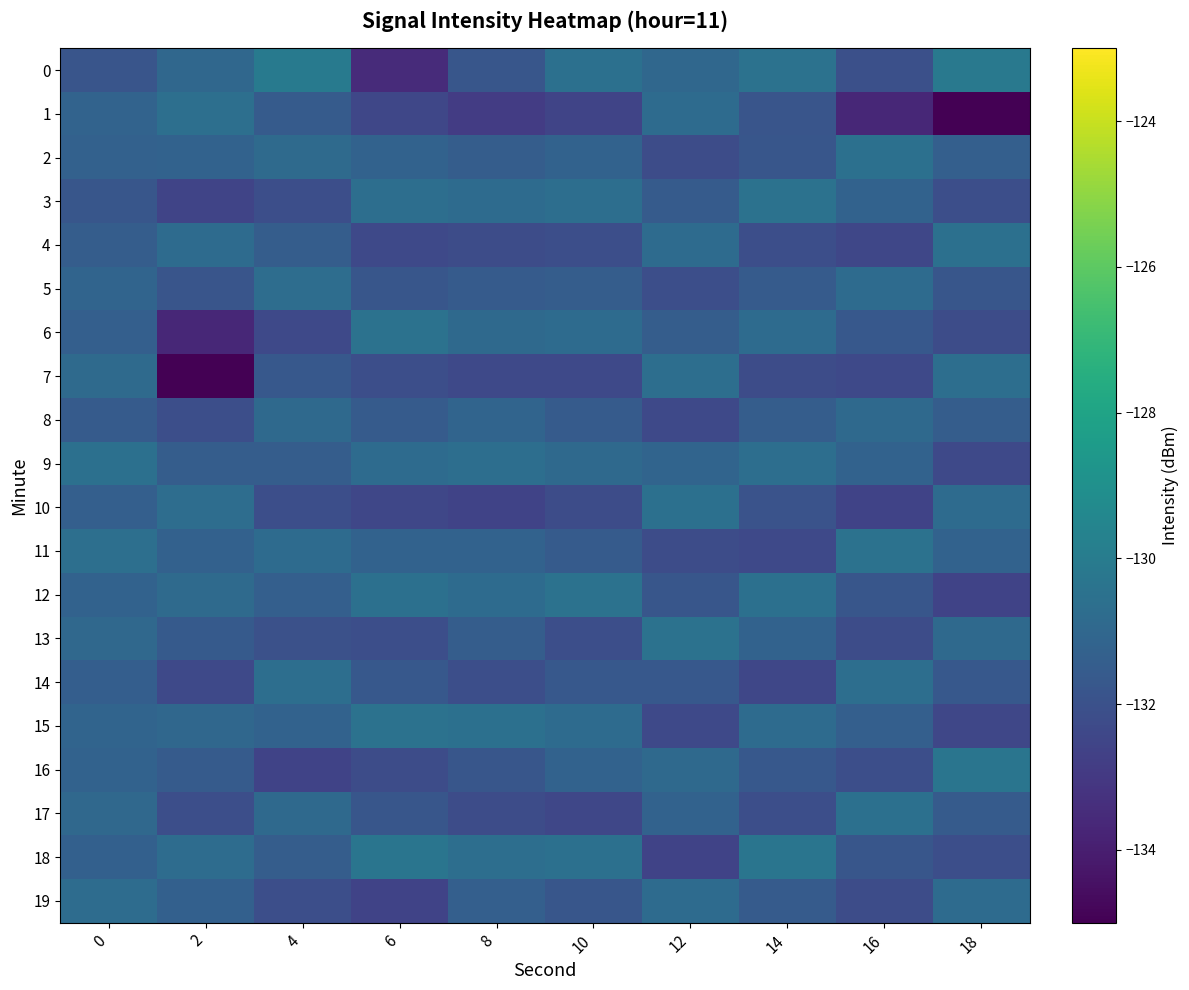

Reading left to right, transcribe all the data shown in this chart.

0: 0=-131.8	2=-131.0	4=-130.1	6=-133.5	8=-131.8	10=-130.6	12=-131.0	14=-130.5	16=-132.1	18=-130.2
1: 0=-131.2	2=-130.6	4=-131.6	6=-132.5	8=-132.9	10=-132.5	12=-130.8	14=-131.8	16=-133.7	18=-135.0
2: 0=-131.3	2=-131.2	4=-130.8	6=-131.2	8=-131.5	10=-131.2	12=-132.2	14=-131.8	16=-130.6	18=-131.3
3: 0=-131.8	2=-132.5	4=-132.1	6=-130.7	8=-130.8	10=-130.7	12=-131.6	14=-130.5	16=-131.2	18=-132.1
4: 0=-131.5	2=-130.8	4=-131.5	6=-132.3	8=-132.2	10=-132.1	12=-130.8	14=-132.1	16=-132.5	18=-130.6
5: 0=-131.1	2=-131.8	4=-130.7	6=-131.8	8=-131.6	10=-131.5	12=-132.1	14=-131.6	16=-130.8	18=-131.8
6: 0=-131.4	2=-133.7	4=-132.3	6=-130.5	8=-130.9	10=-130.8	12=-131.5	14=-130.8	16=-131.7	18=-132.2
7: 0=-130.9	2=-135.0	4=-131.7	6=-132.1	8=-132.3	10=-132.3	12=-130.7	14=-132.2	16=-132.3	18=-130.7
8: 0=-131.5	2=-132.1	4=-130.9	6=-131.6	8=-131.1	10=-131.6	12=-132.3	14=-131.5	16=-130.9	18=-131.5
9: 0=-130.6	2=-131.5	4=-131.5	6=-130.8	8=-130.7	10=-130.9	12=-131.1	14=-130.7	16=-131.2	18=-132.3
10: 0=-131.4	2=-130.7	4=-132.1	6=-132.5	8=-132.6	10=-132.2	12=-130.6	14=-131.9	16=-132.6	18=-130.8
11: 0=-130.6	2=-131.3	4=-130.8	6=-131.2	8=-131.2	10=-131.6	12=-132.2	14=-132.3	16=-130.5	18=-131.2
12: 0=-131.2	2=-130.9	4=-131.3	6=-130.6	8=-130.8	10=-130.5	12=-131.8	14=-130.6	16=-131.8	18=-132.6
13: 0=-130.9	2=-131.6	4=-132.0	6=-132.1	8=-131.5	10=-132.1	12=-130.5	14=-131.2	16=-132.2	18=-130.9
14: 0=-131.4	2=-132.3	4=-130.7	6=-131.7	8=-132.1	10=-131.7	12=-131.7	14=-132.5	16=-130.7	18=-131.7
15: 0=-131.1	2=-131.0	4=-131.2	6=-130.5	8=-130.6	10=-130.8	12=-132.3	14=-130.8	16=-131.3	18=-132.5
16: 0=-131.2	2=-131.5	4=-132.6	6=-132.2	8=-131.8	10=-131.2	12=-130.9	14=-131.7	16=-132.1	18=-130.3
17: 0=-130.9	2=-132.1	4=-130.9	6=-131.8	8=-132.2	10=-132.5	12=-131.2	14=-132.1	16=-130.6	18=-131.6
18: 0=-131.3	2=-130.8	4=-131.5	6=-130.3	8=-130.7	10=-130.6	12=-132.6	14=-130.3	16=-131.8	18=-132.1
19: 0=-130.7	2=-131.3	4=-132.1	6=-132.6	8=-131.3	10=-131.8	12=-130.8	14=-131.6	16=-132.2	18=-130.8